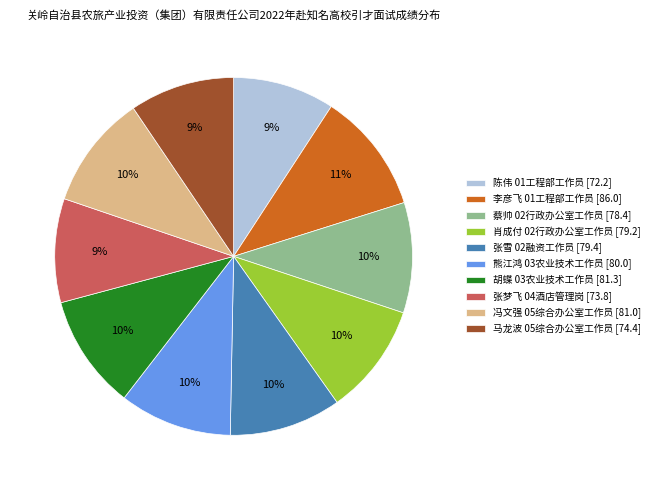

How many slices are in this pie chart?

10